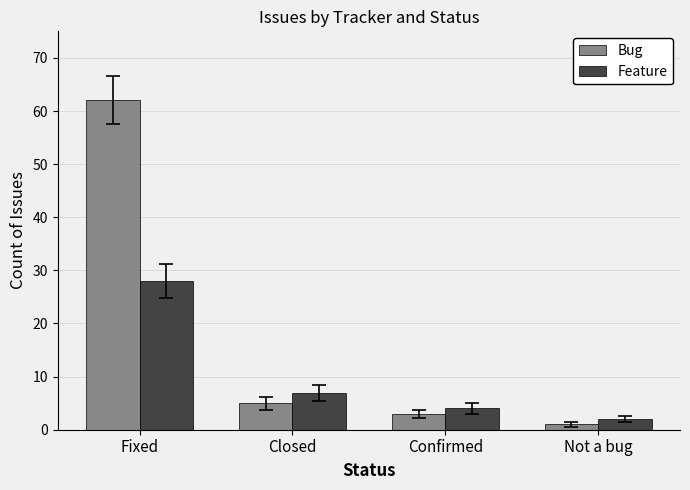

How many series are shown in this chart?

2